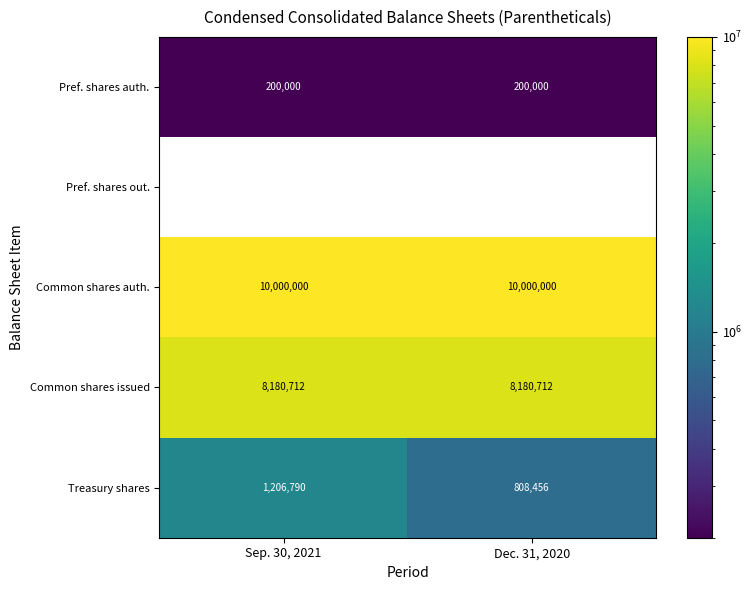

True or false: Common shares issued has a value of 3664146.3 at Sep. 30, 2021.

False